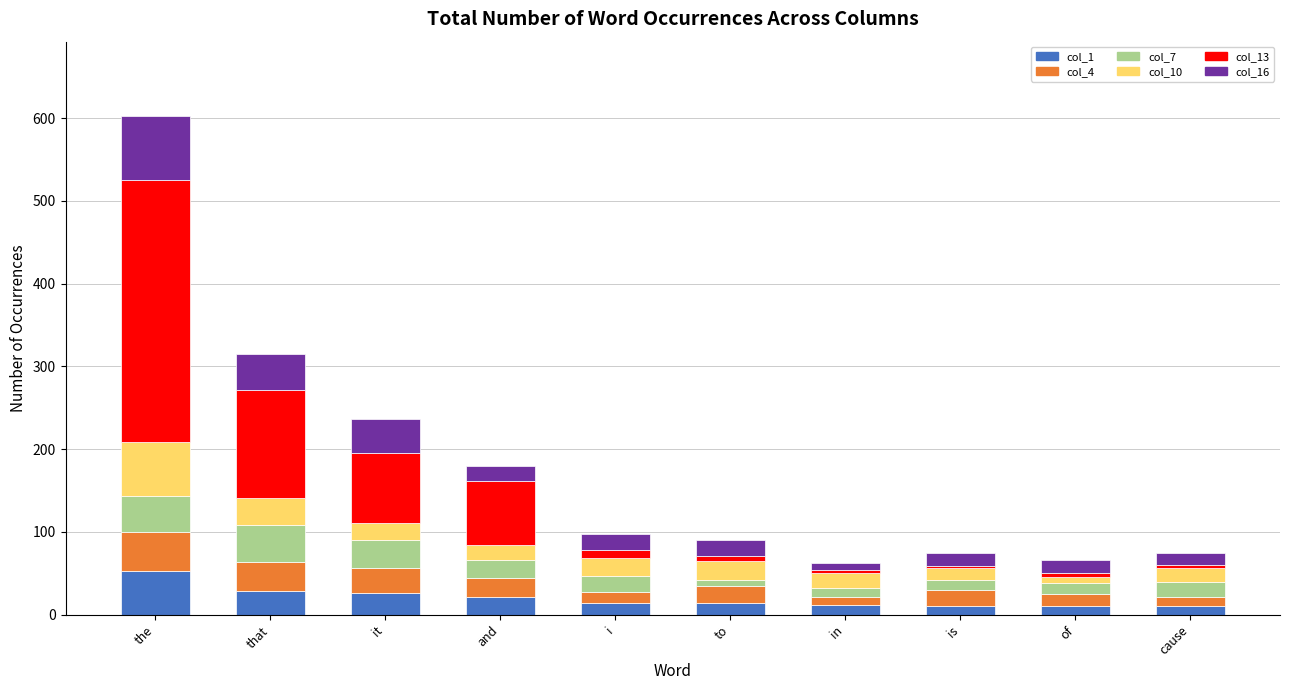

At which category is the sum across all series the highest?

the